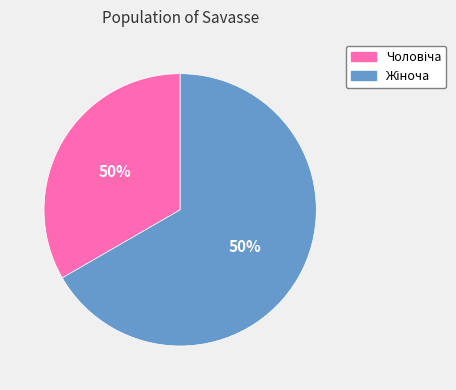

The Жіноча slice represents 73% of the pie. True or false?

False